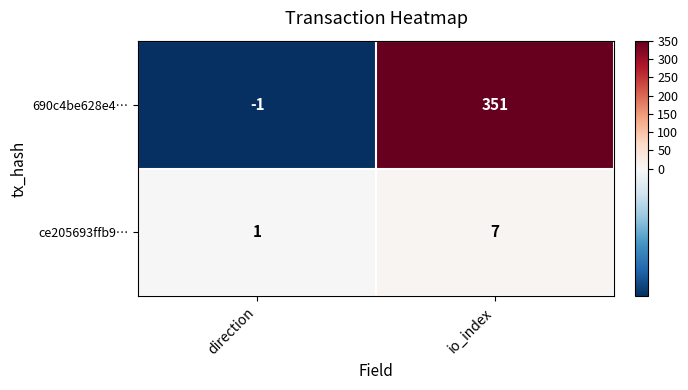

Rank the series by their maximum value, from lowest to highest.

ce205693ffb9…, 690c4be628e4…